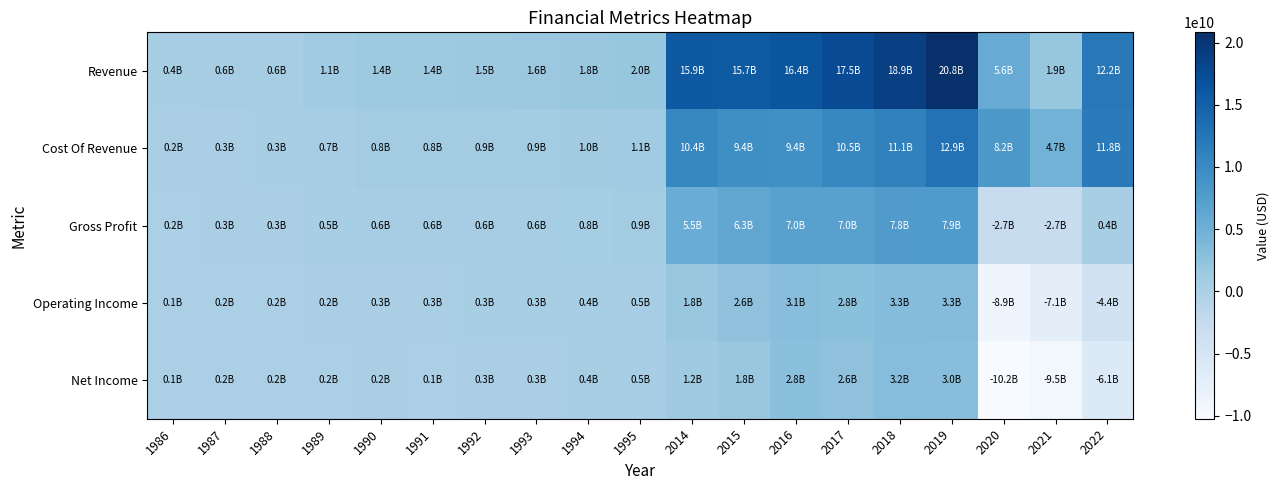

Which category has the lowest value across all series?

2020